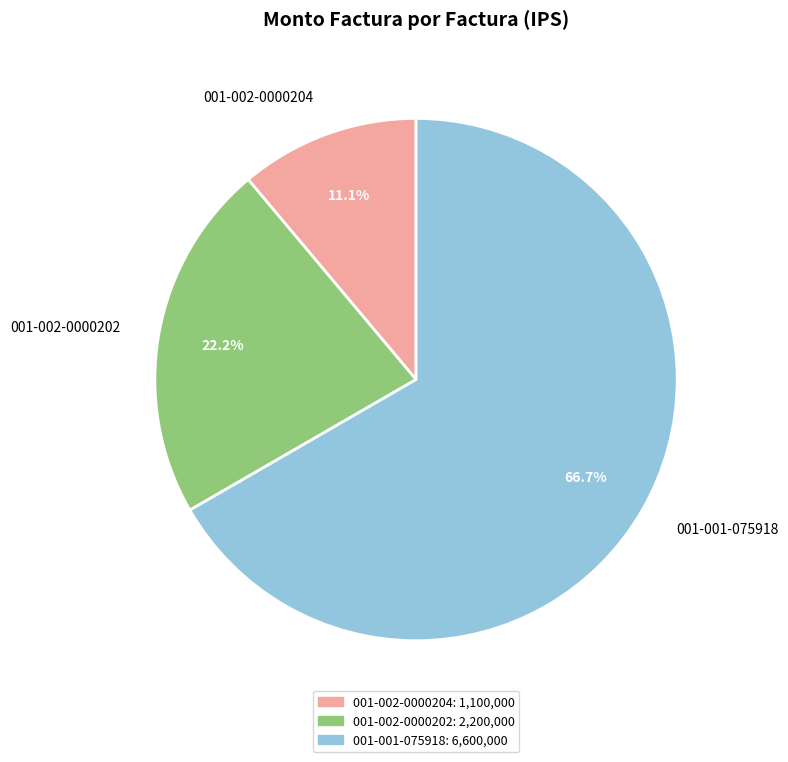

Is 001-002-0000202 the majority of the pie?

No